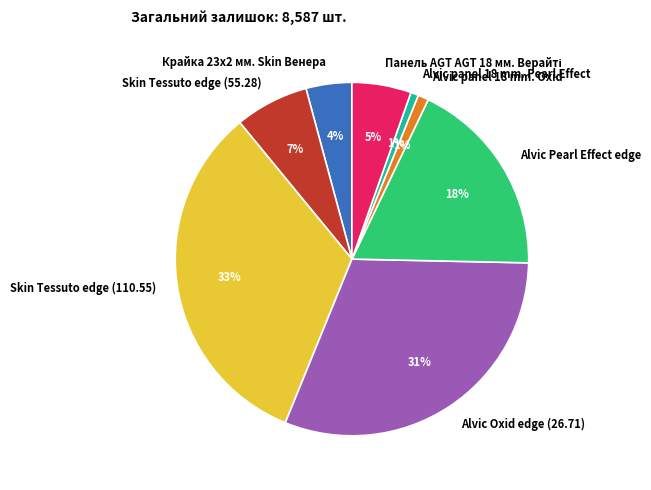

Is the sum of Skin Tessuto edge (110.55) and Alvic panel 18 mm. Pearl Effect greater than half?

No